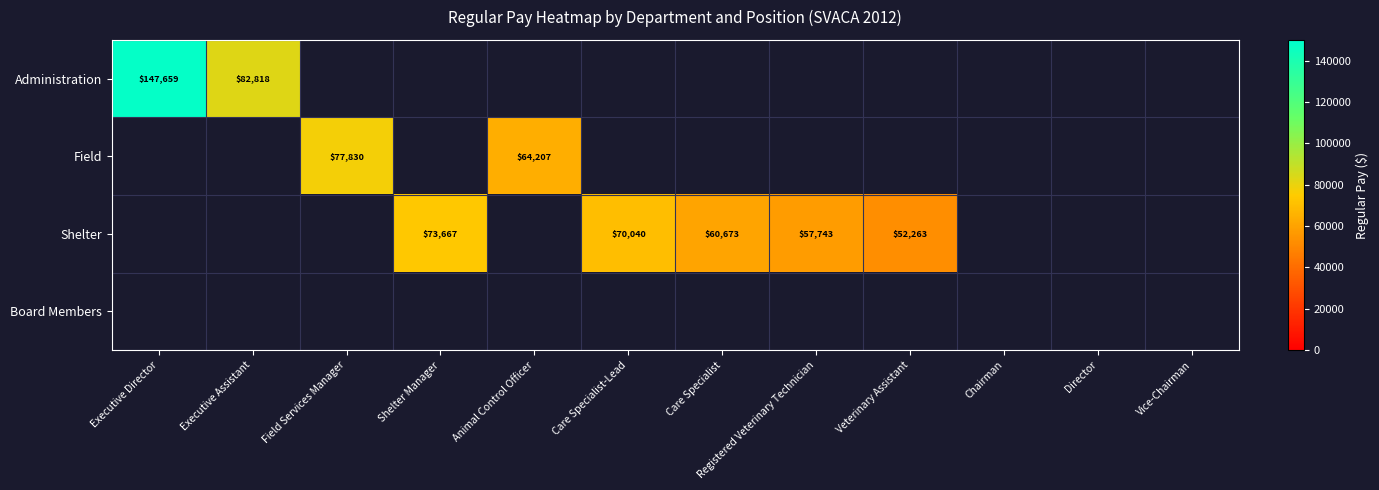

True or false: Administration has a value of 82818 at Executive Assistant.

True